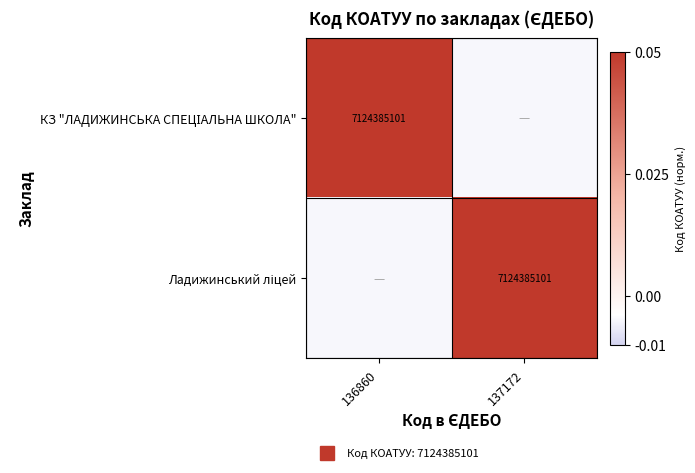

What is the difference between the maximum and minimum values in the Ладижинський ліцей series?

0.1